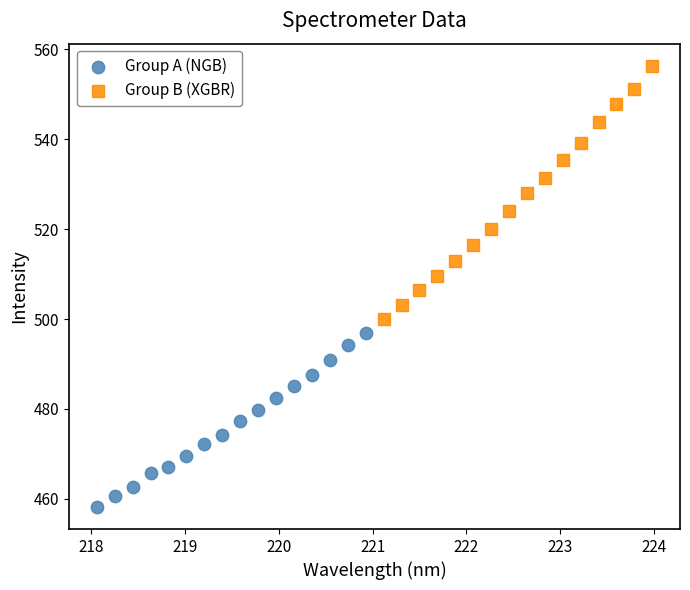

Which series has the largest Y range (max minus min)?

Group B (XGBR)